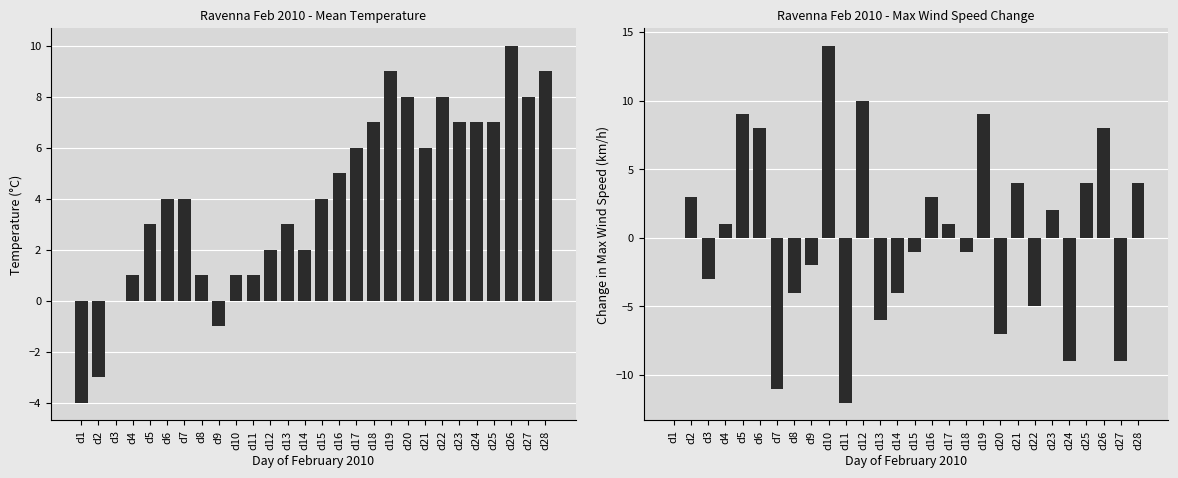

Which series has the largest total across all categories?

TMEDIA °C